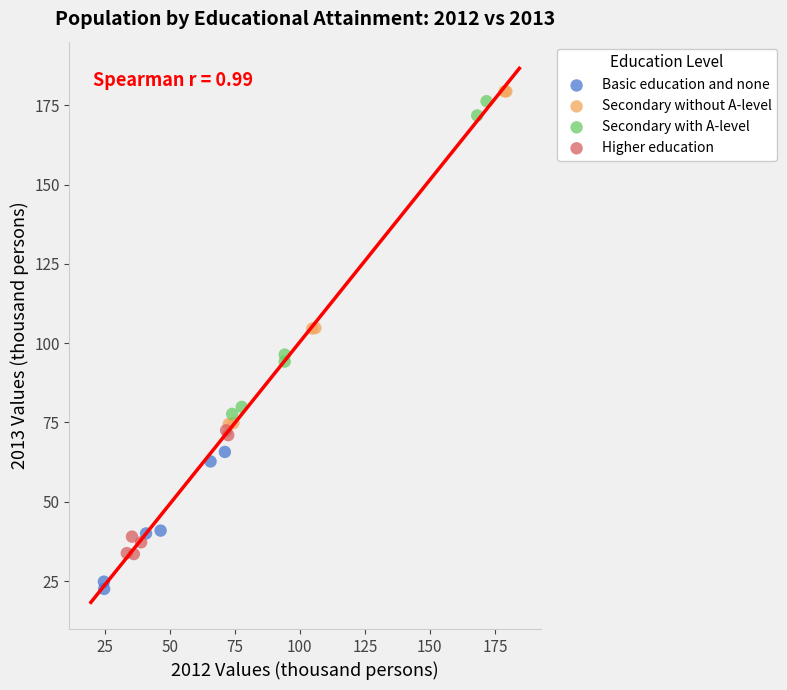

Which series reaches the minimum Y coordinate?

Basic education and none